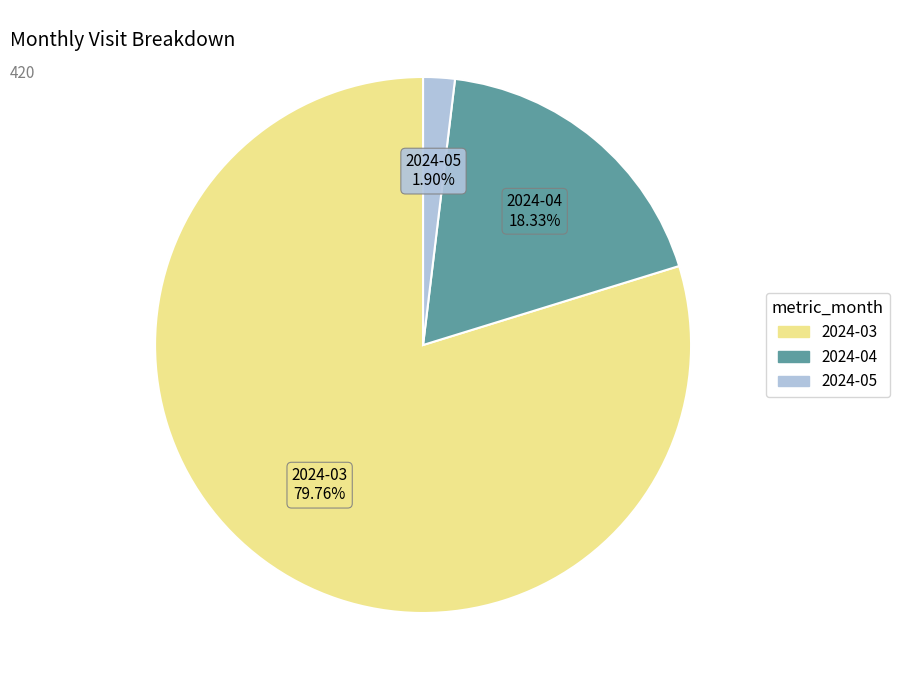

Rank the categories by value from highest to lowest.

2024-03, 2024-04, 2024-05